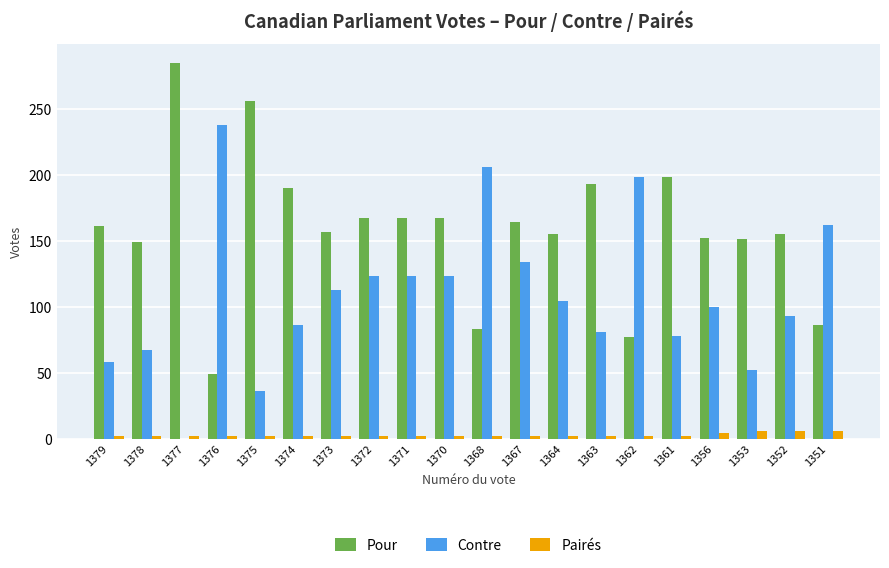

What value does the Pairés series have at 1351?

6